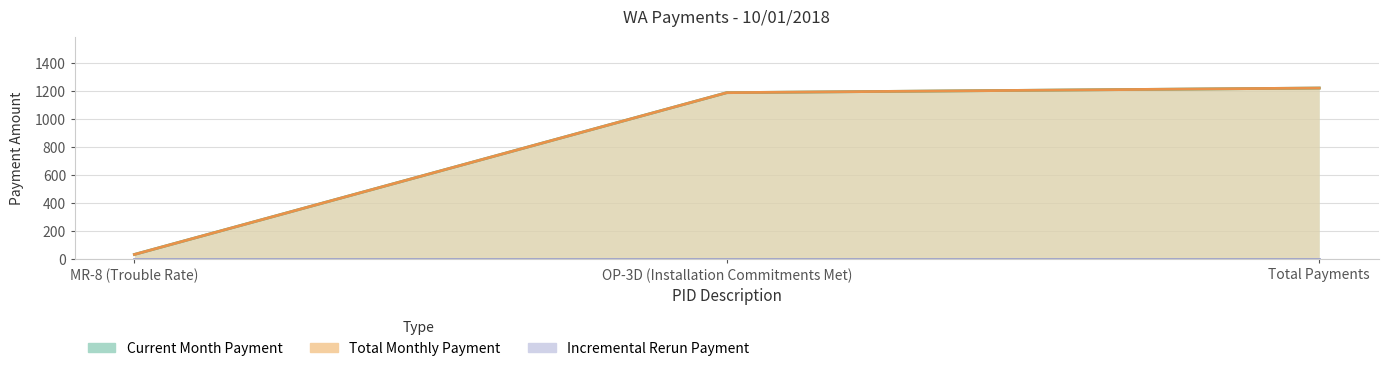

How many categories are shown in the chart?

3